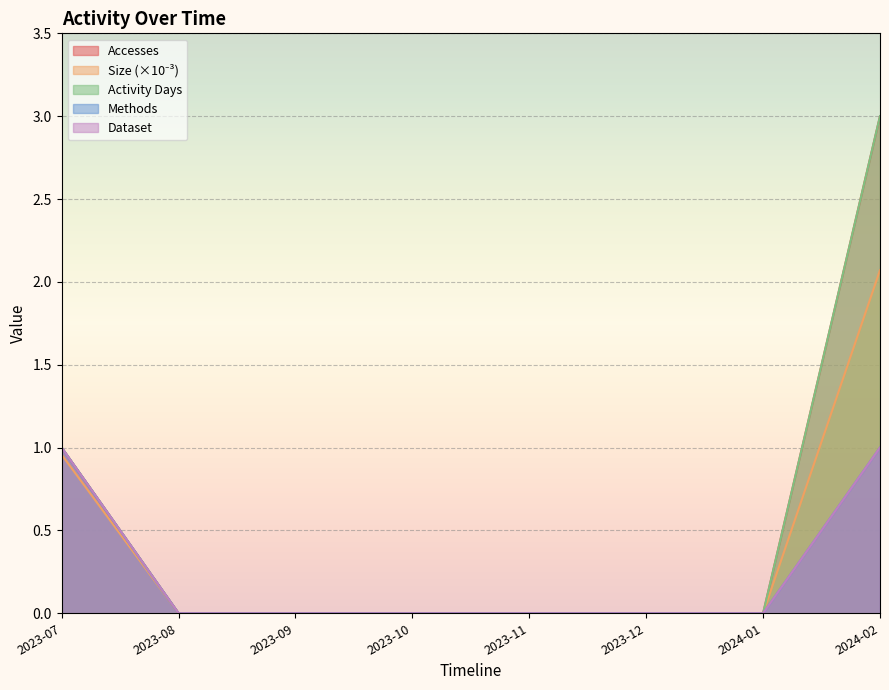

True or false: Methods and Size intersect in this chart.

False